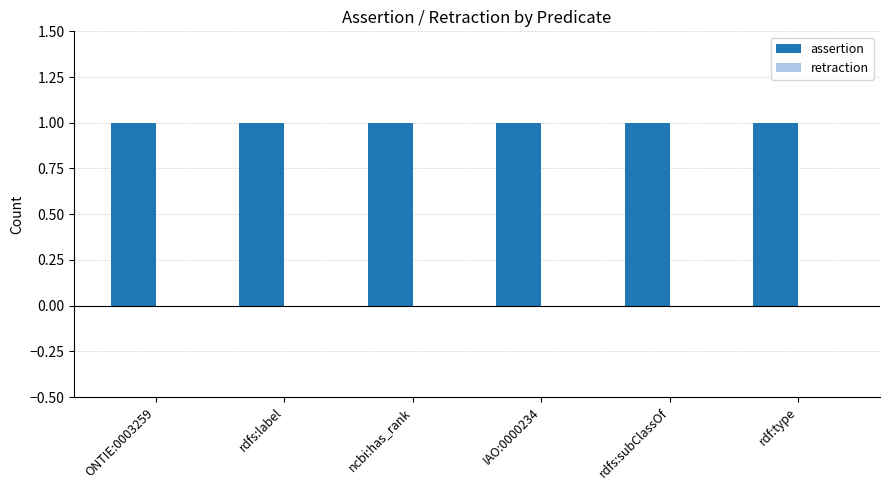

What are all the series names shown in the legend?

assertion, retraction